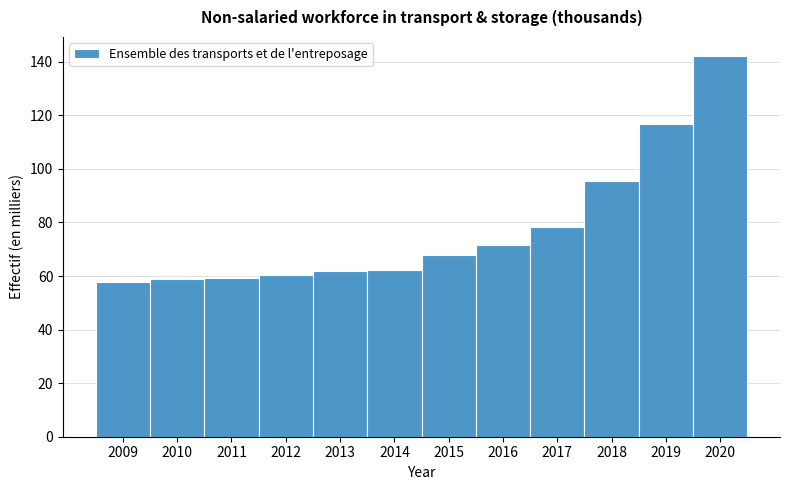

What is the change in value from 2010 to 2017?

+19.4